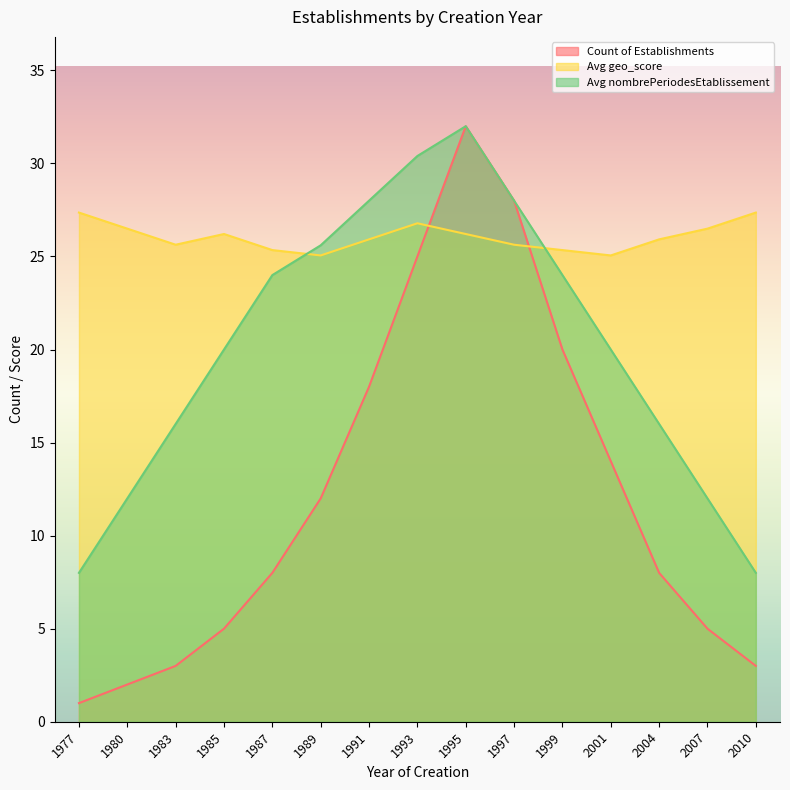

What is the greatest value displayed?

32.0